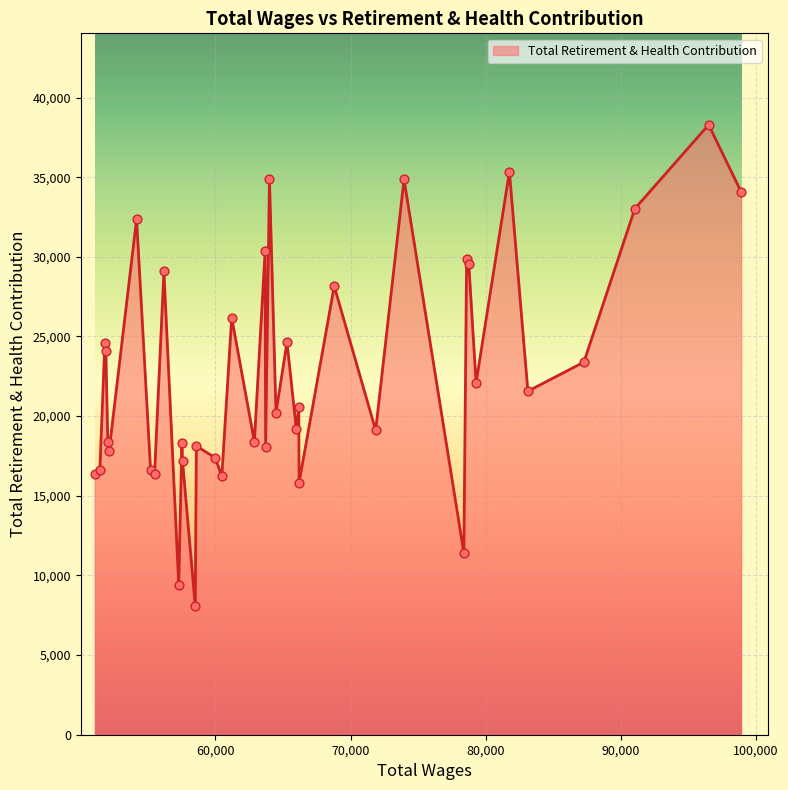

What is the minimum value shown in the chart?

8061